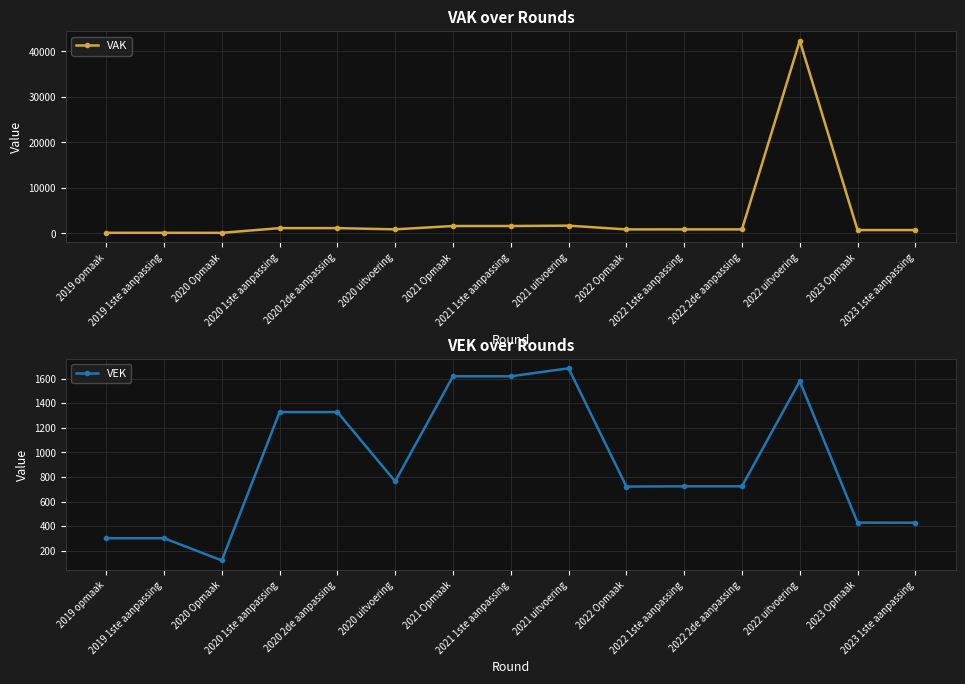

What is the value of the VEK point at the 14th from the left?

429